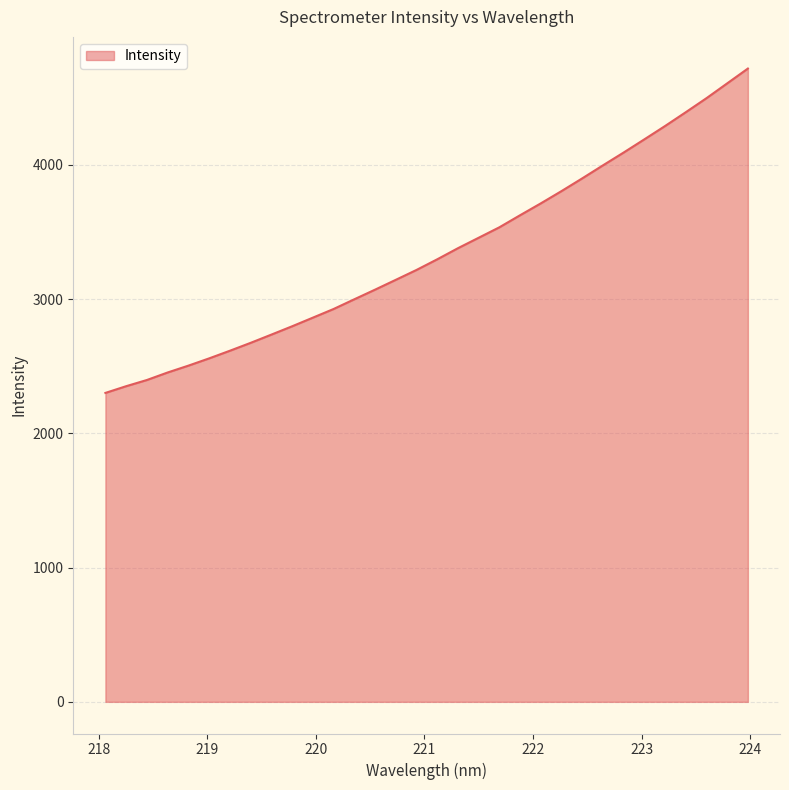

What is the maximum value shown in the chart?

4716.6